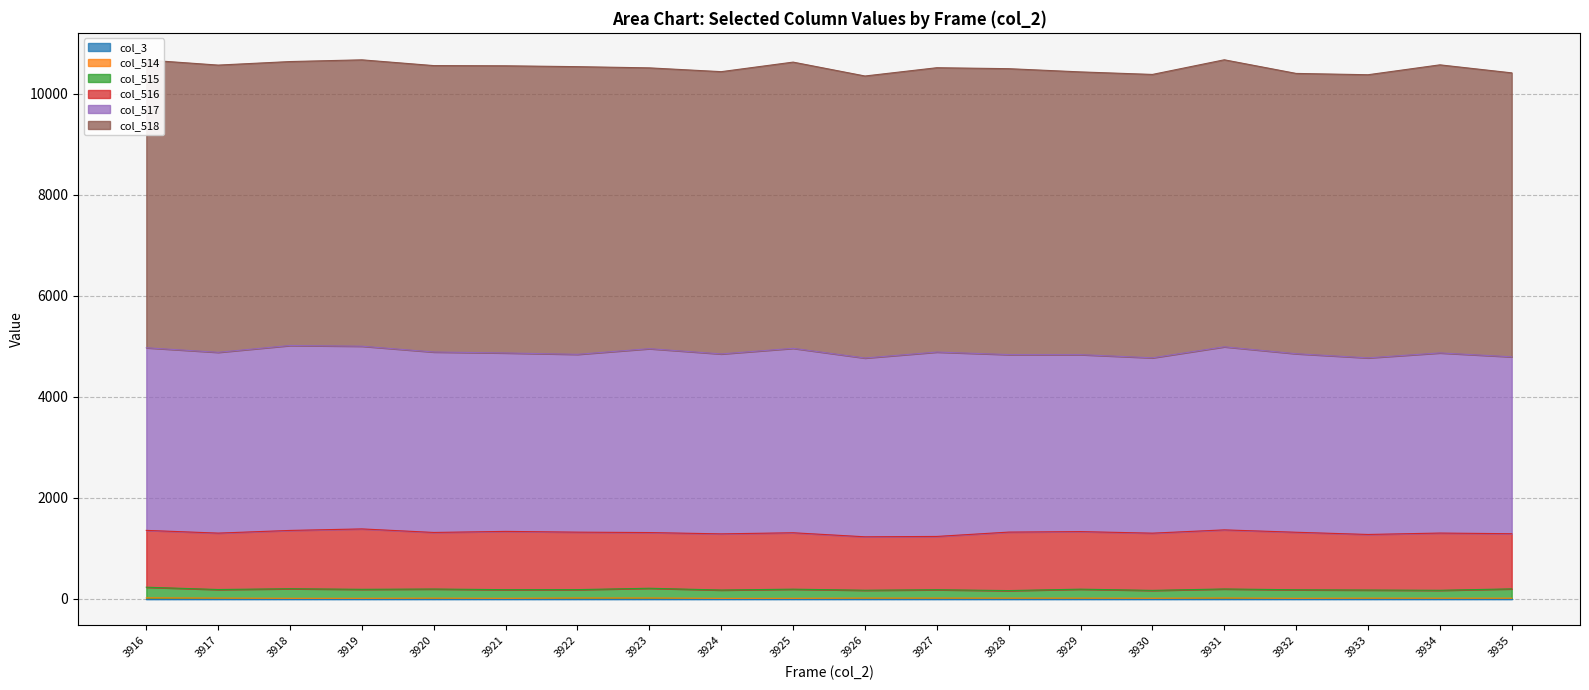

Which series has the largest total across all categories?

col_518